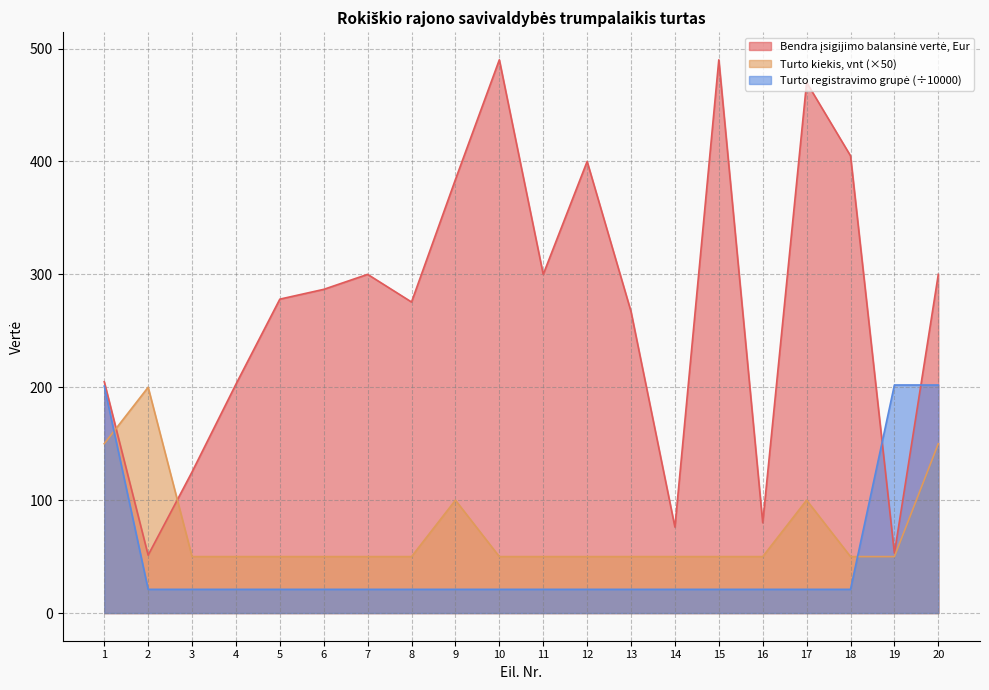

What is the greatest value displayed?

490.0